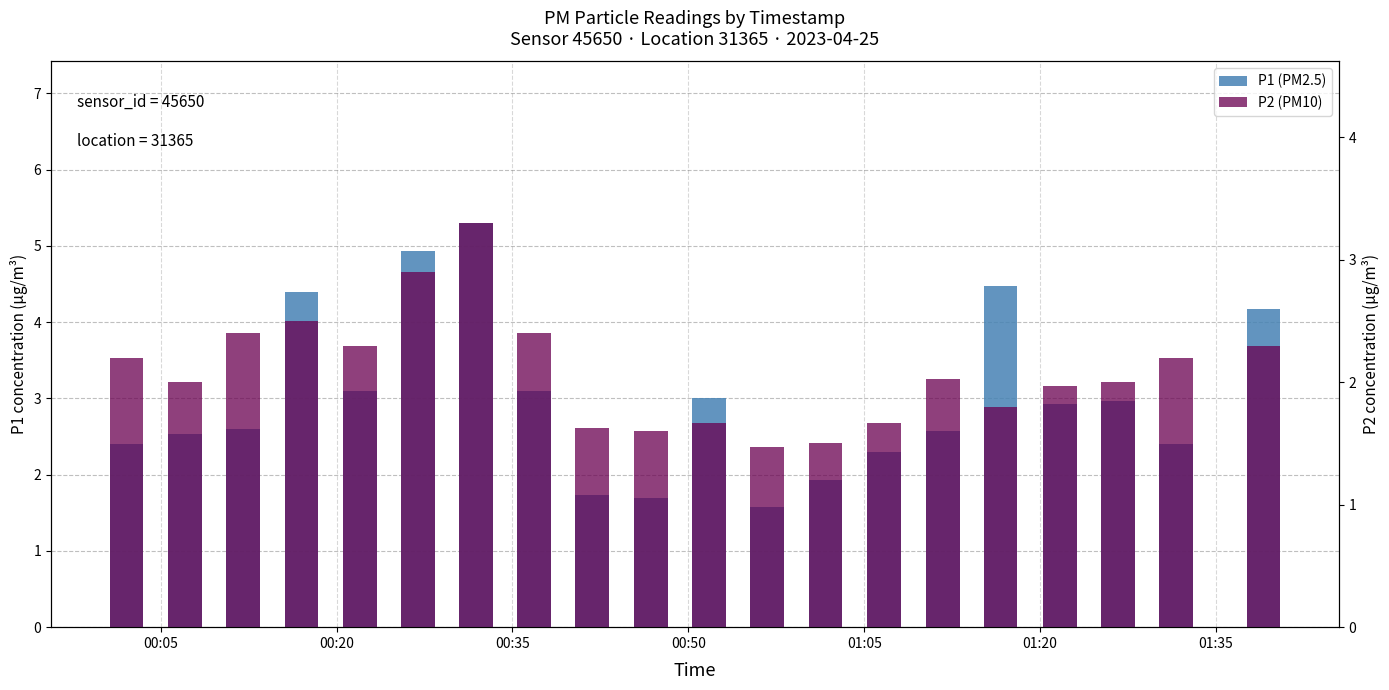

What is the average value of the P1 (PM2.5) series?

3.0